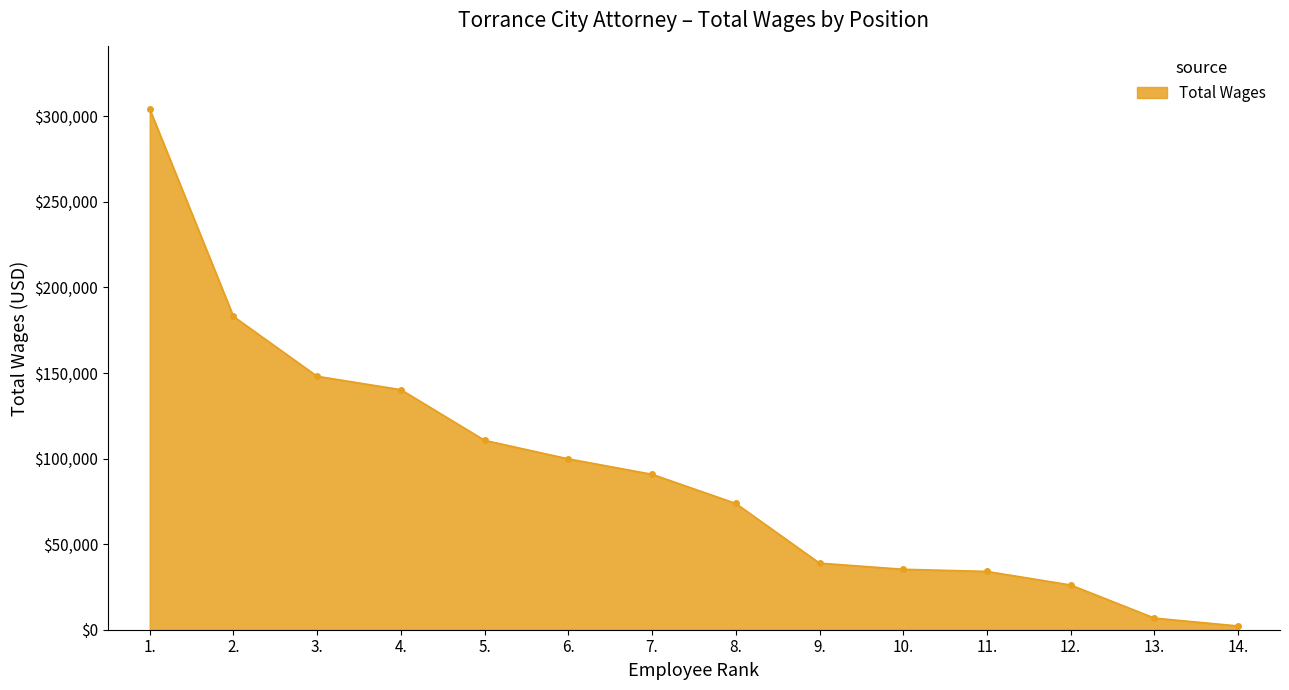

How many data points are less than 90800?

7